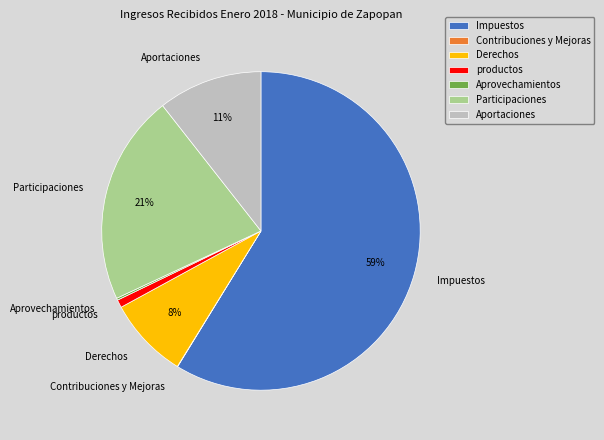

True or false: Derechos accounts for 8% of the total.

True